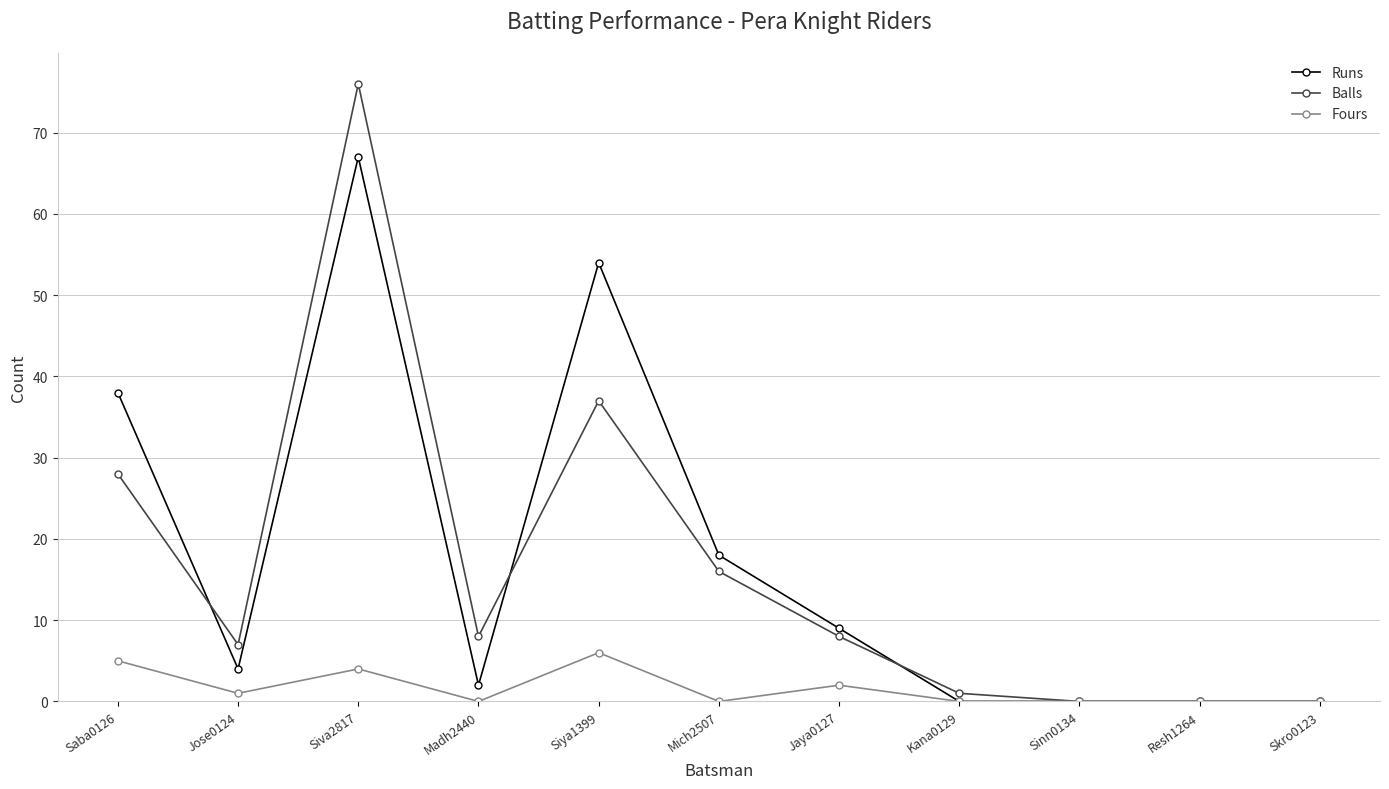

Where is the first local minimum for Runs?

Jose0124